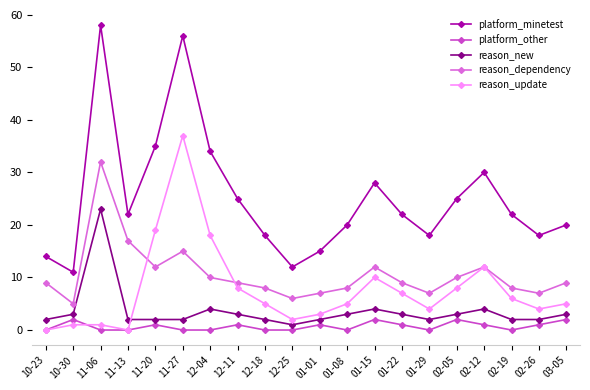

What is the label of the 5th point from the left?

11-20